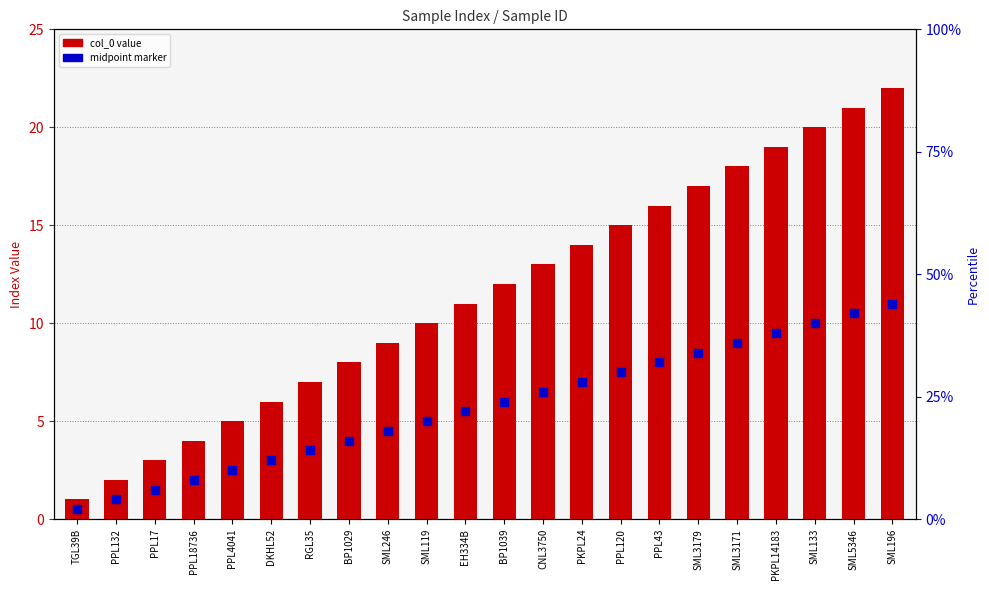

Is the value of col_0 value at PPL4041 greater than the value of midpoint marker at SML3171?

No